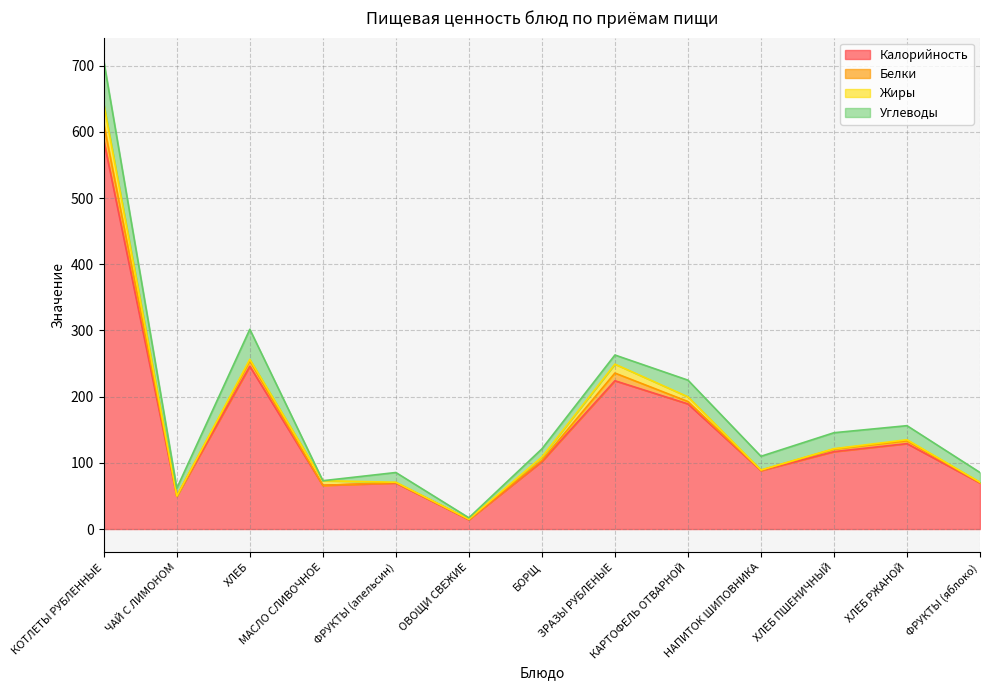

What is the label of the 1st point from the right?

ФРУКТЫ (яблоко)